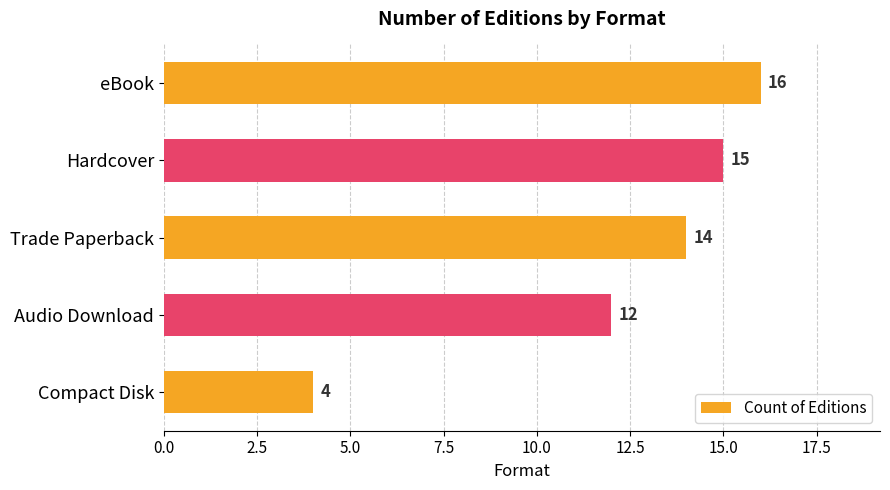

Rank the categories by value from lowest to highest.

Compact Disk, Audio Download, Trade Paperback, Hardcover, eBook